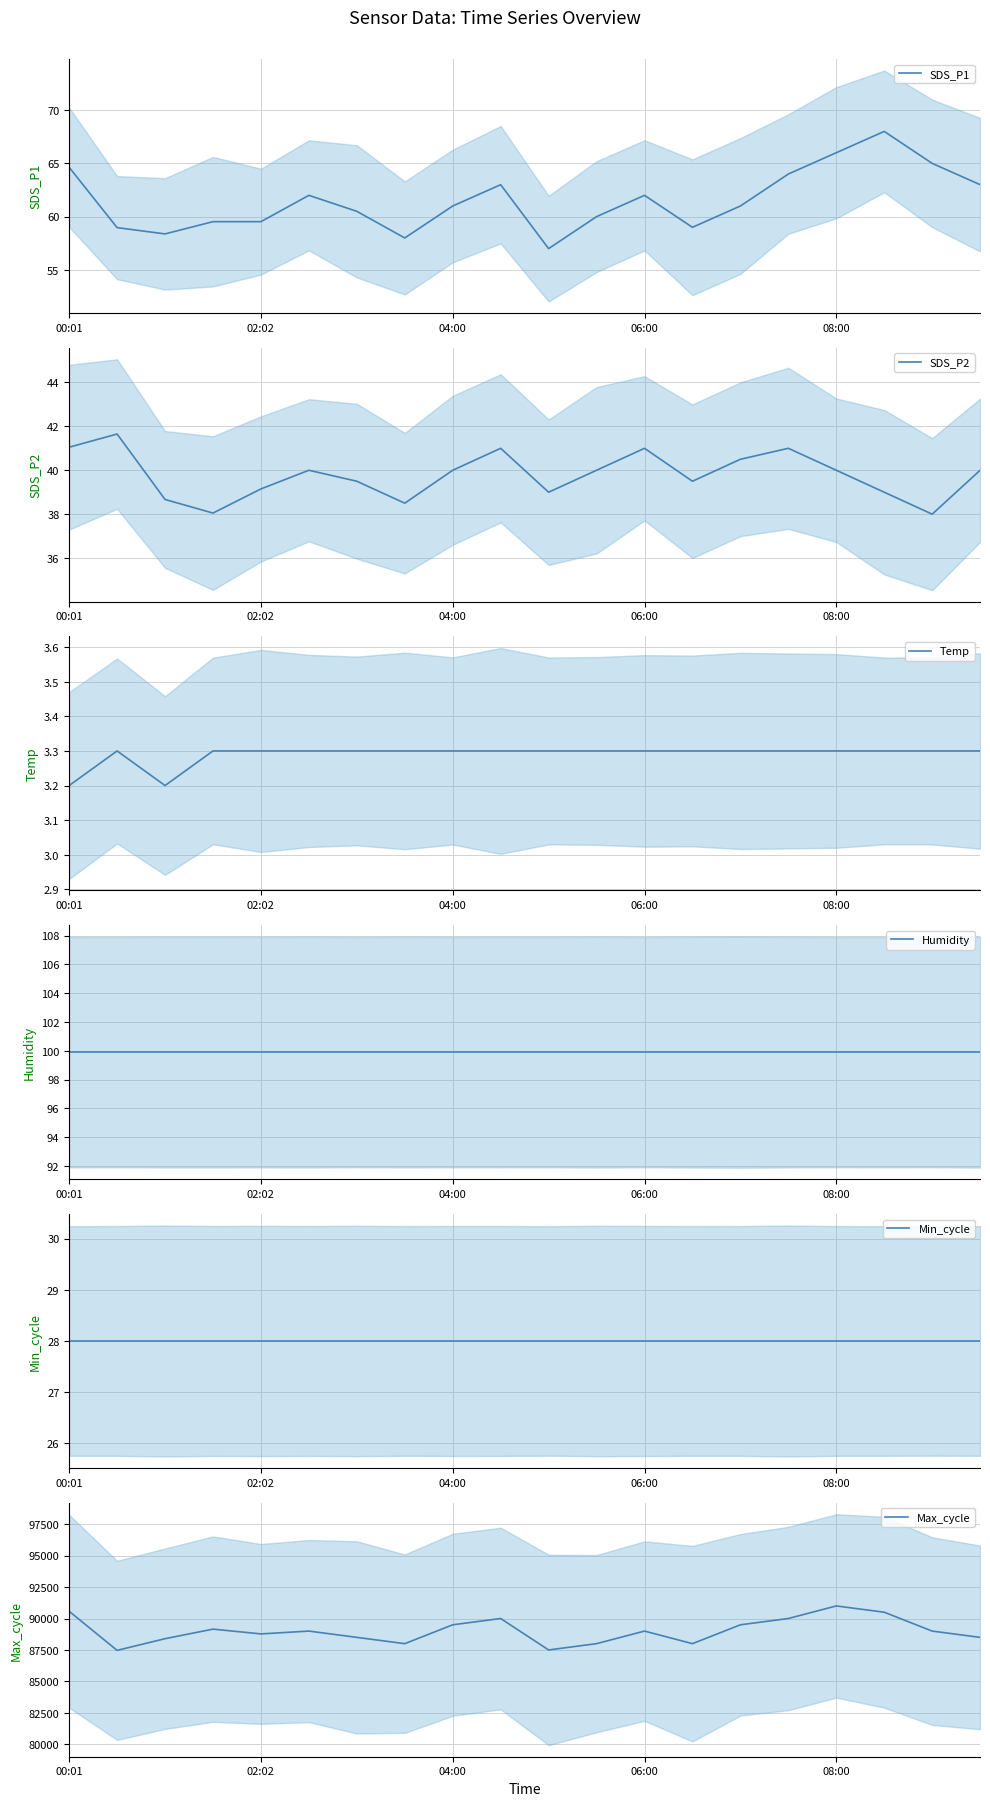

True or false: Humidity and Min_cycle cross at least once.

False